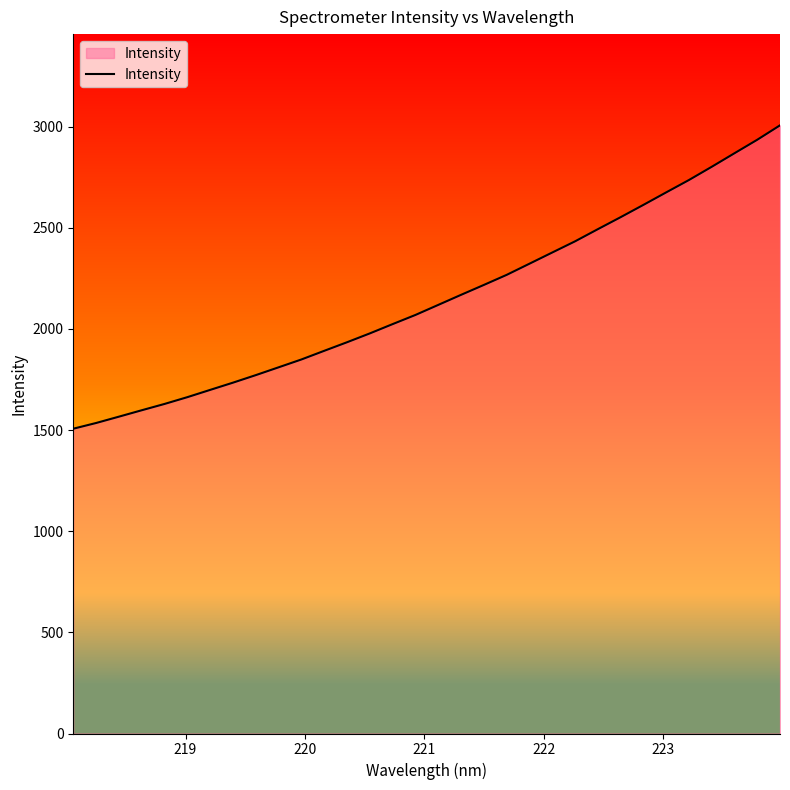

What is the maximum value shown in the chart?

3005.8